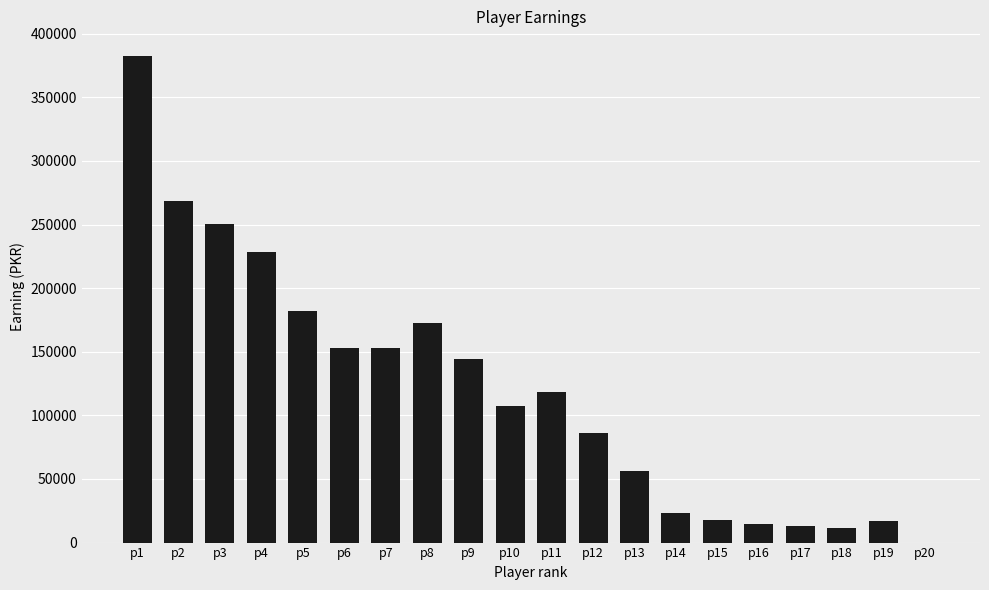

What is the ratio of the value at p6 to the value at p9?

1.1